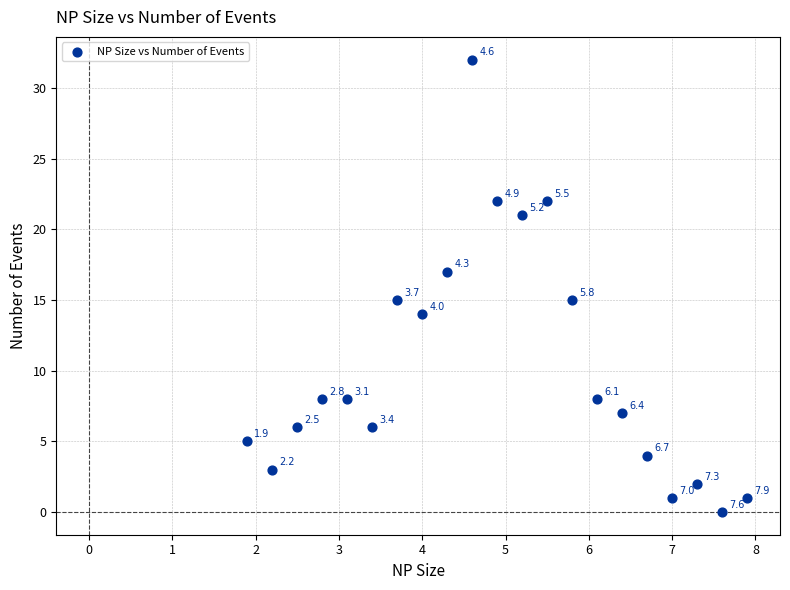

What Y value in the scatter plot is closest to 16?

15